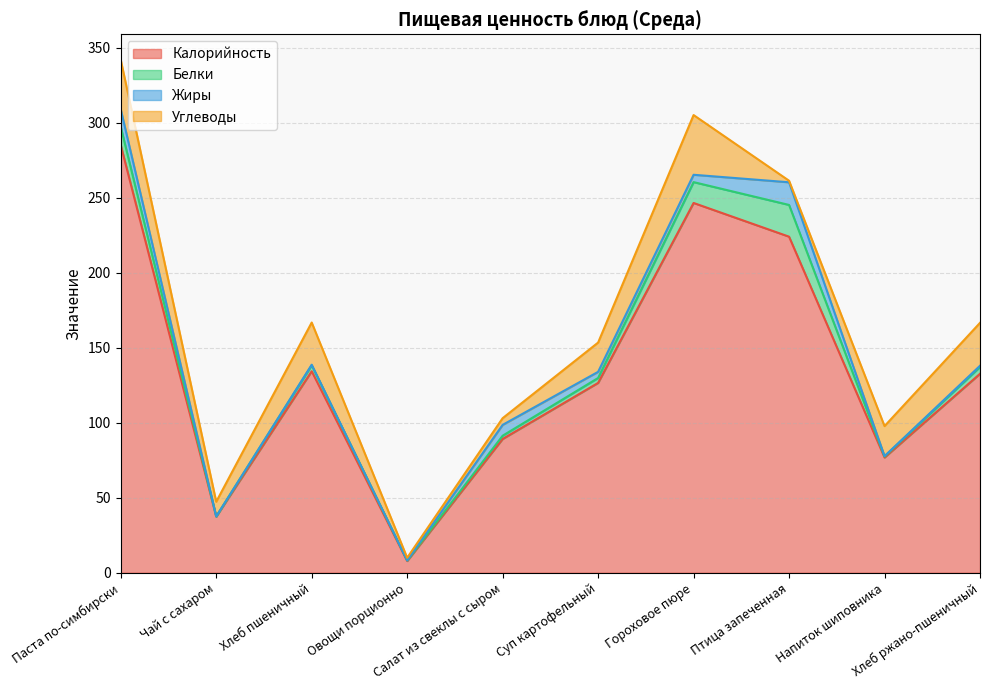

How many data points in Белки are above 3?

6